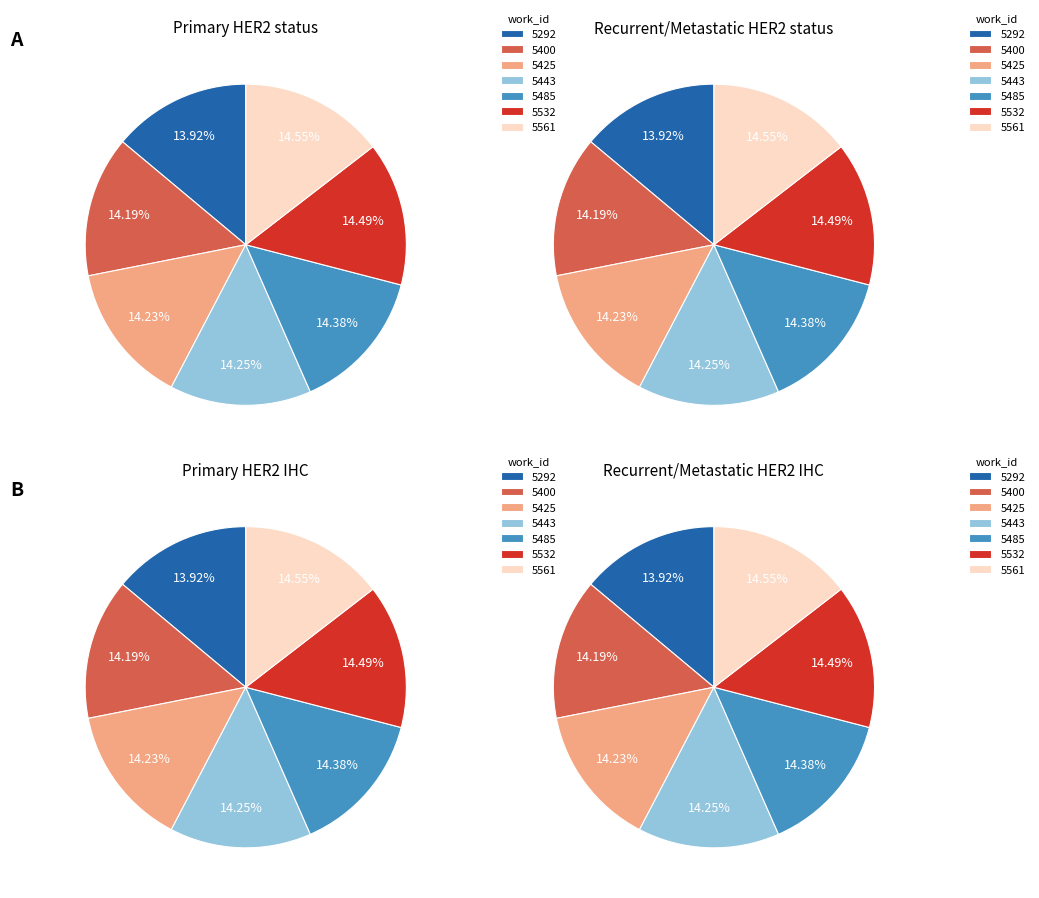

Which category has the biggest portion of the pie?

5561